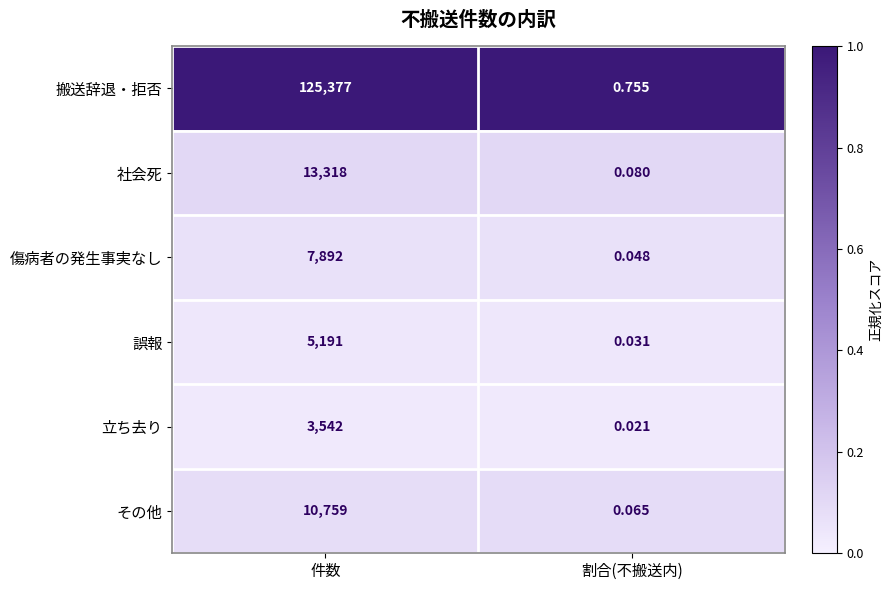

Which category has the lowest value in the 立ち去り series?

割合(不搬送内)